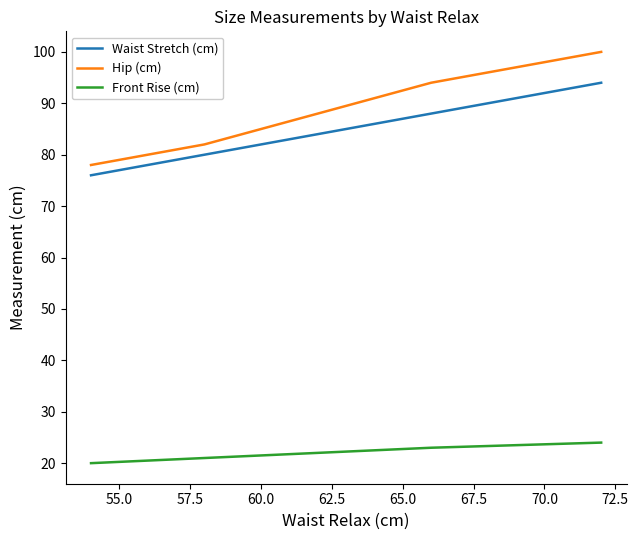

True or false: Hip (cm) has more than 2 points higher than both neighbors.

False